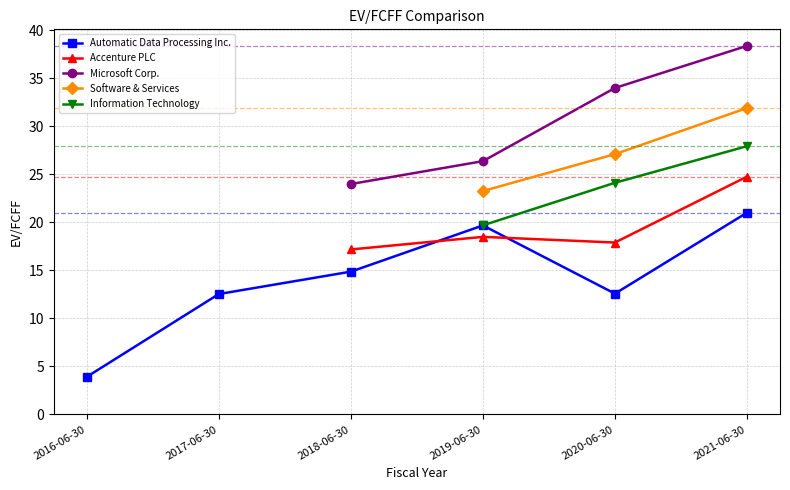

What is the label of the 4th point from the left?

2019-06-30